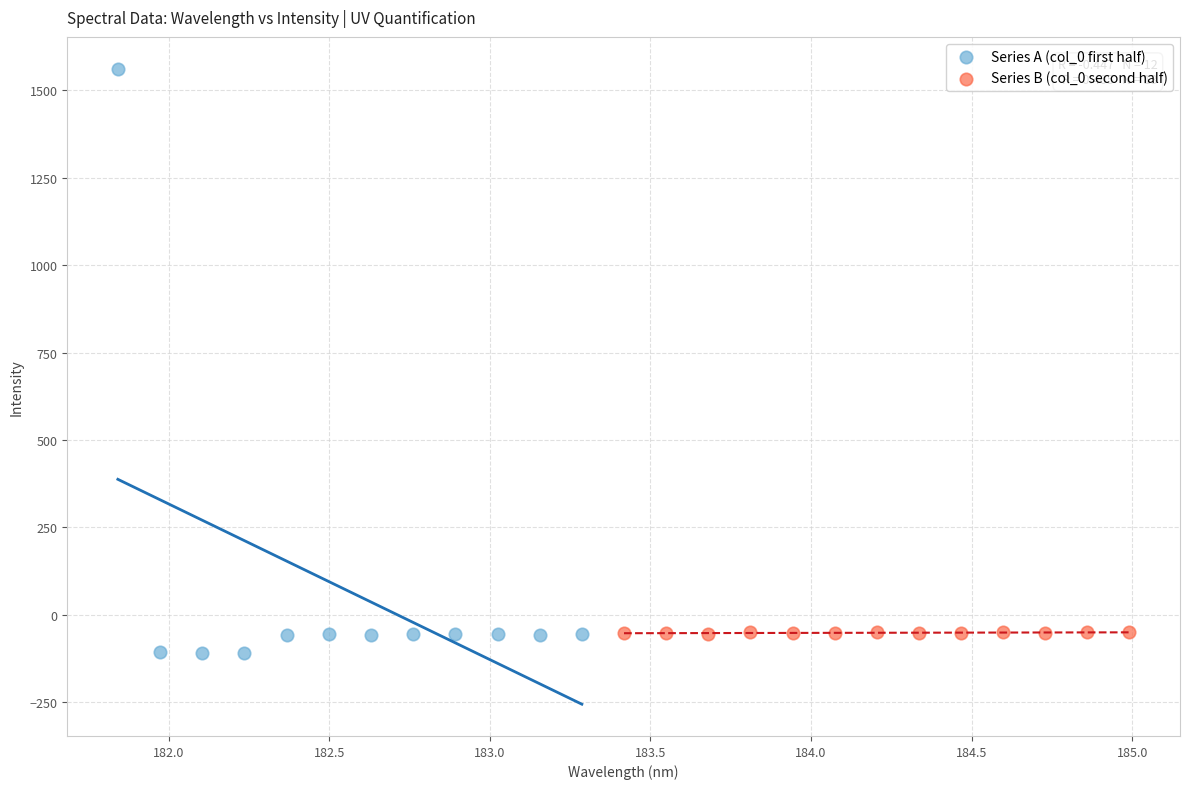

Which series contains the highest Y value?

Series A (col_0 first half)